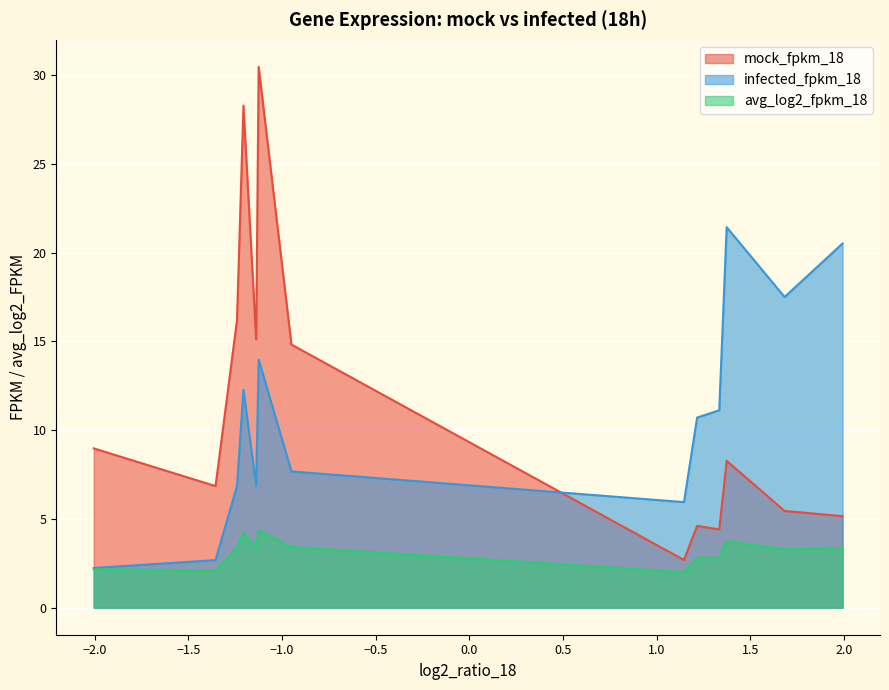

The mock_fpkm_18 series shows 42.4 at Neat1. True or false?

False